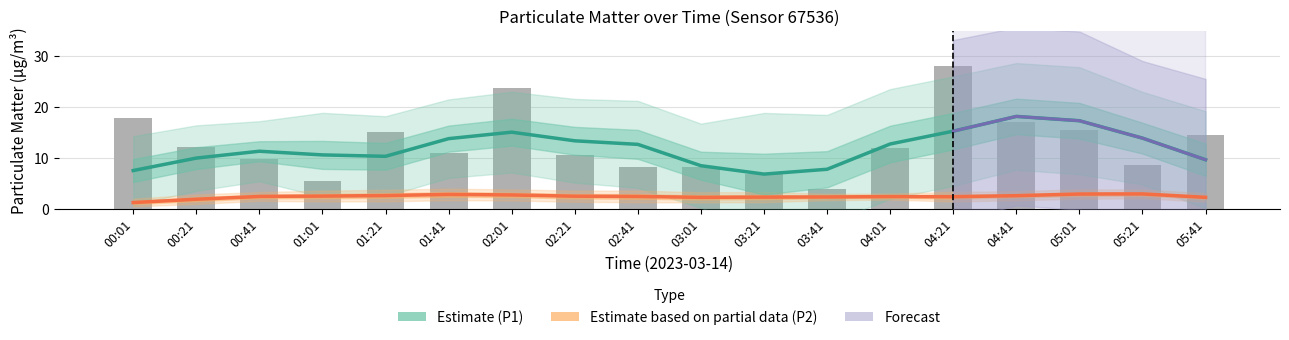

Count the number of categories in the chart.

18